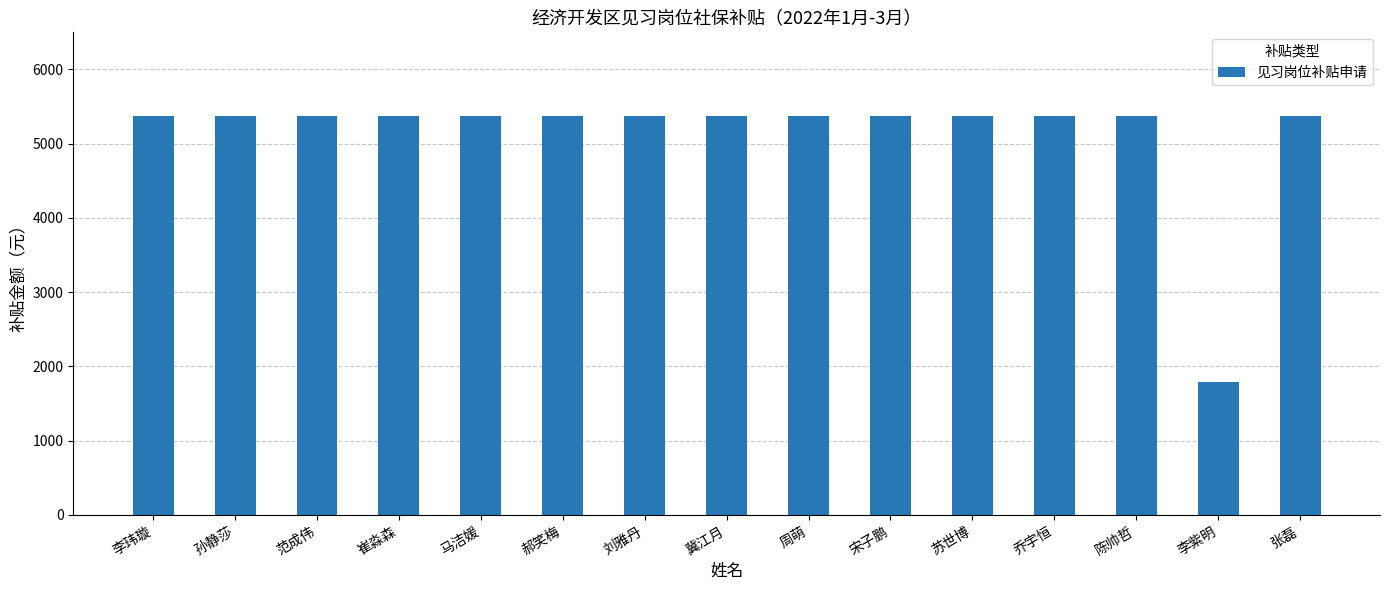

What is the sum of the values at 刘雅丹 and 张磊?

10740